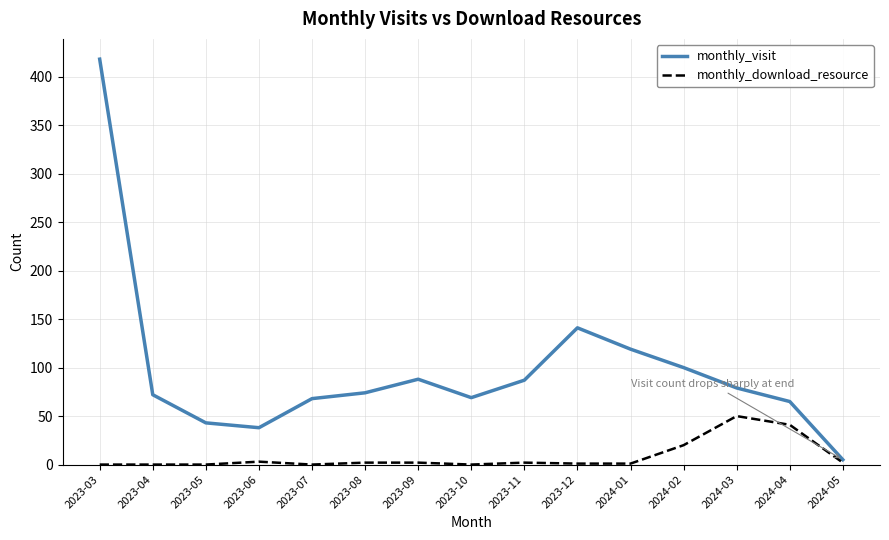

At 2024-04, list the series in order from smallest to largest.

monthly_download_resource, monthly_visit